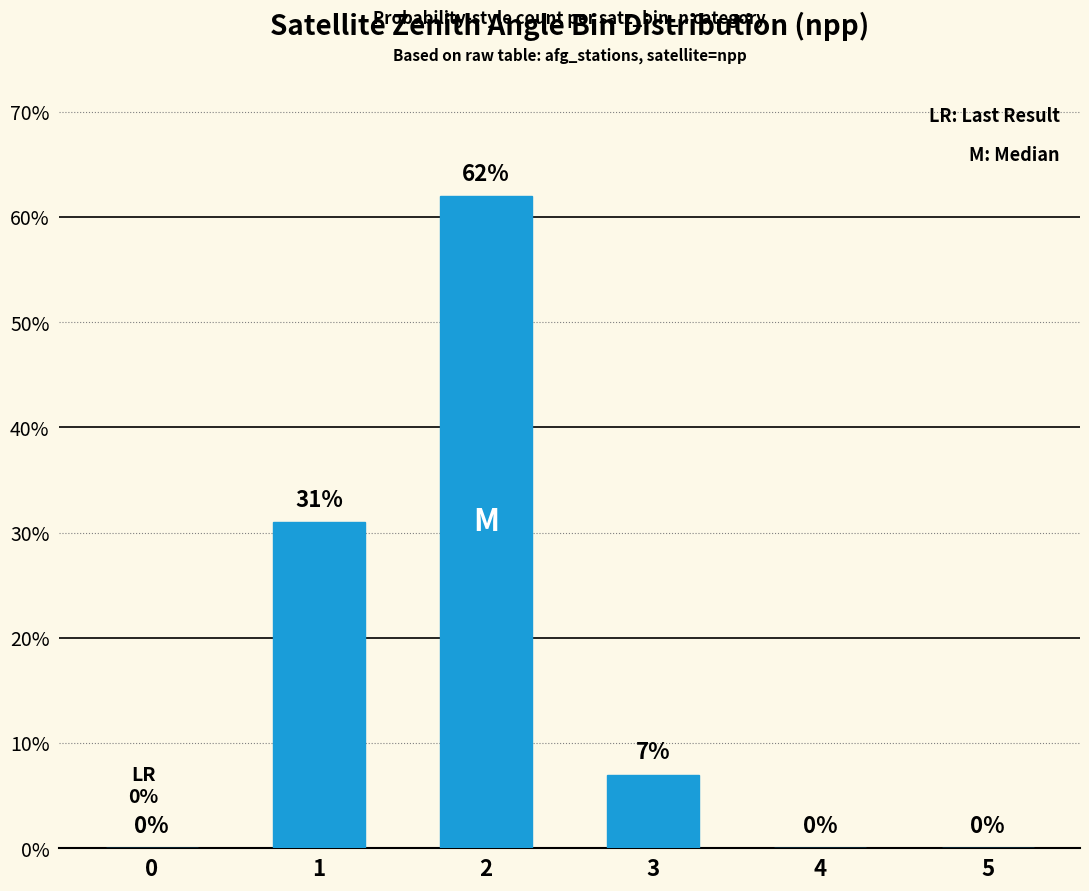

True or false: the data shows 29 at 4.

False